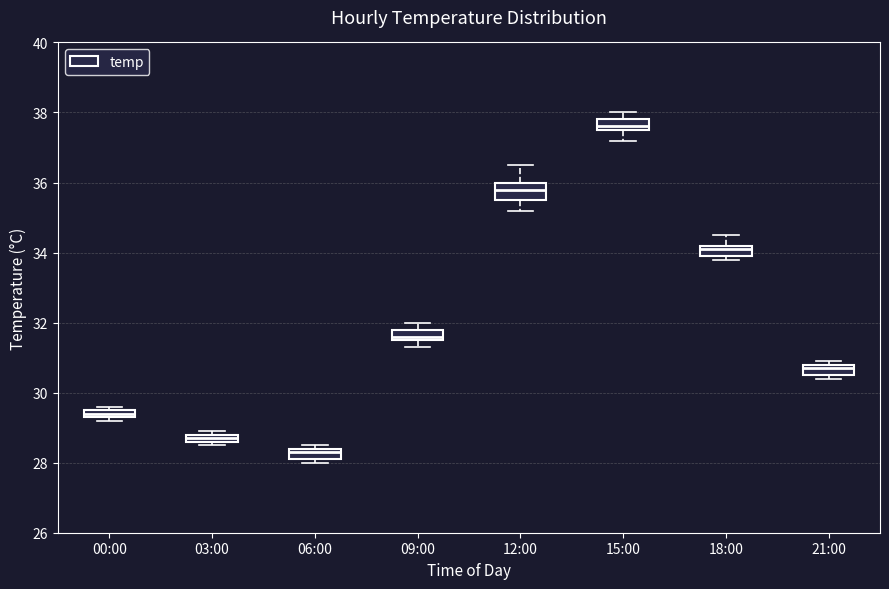

Where is the upper edge of the box for 09:00 on the y-axis? The values are not printed on the chart, so give them approximately, as read against the axis.

31.8